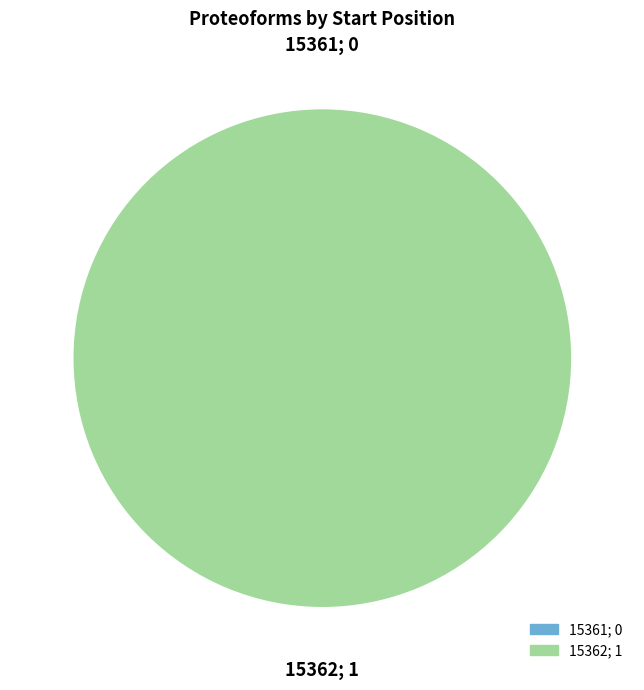

What is the change in value from 15361 to 15362?

+1